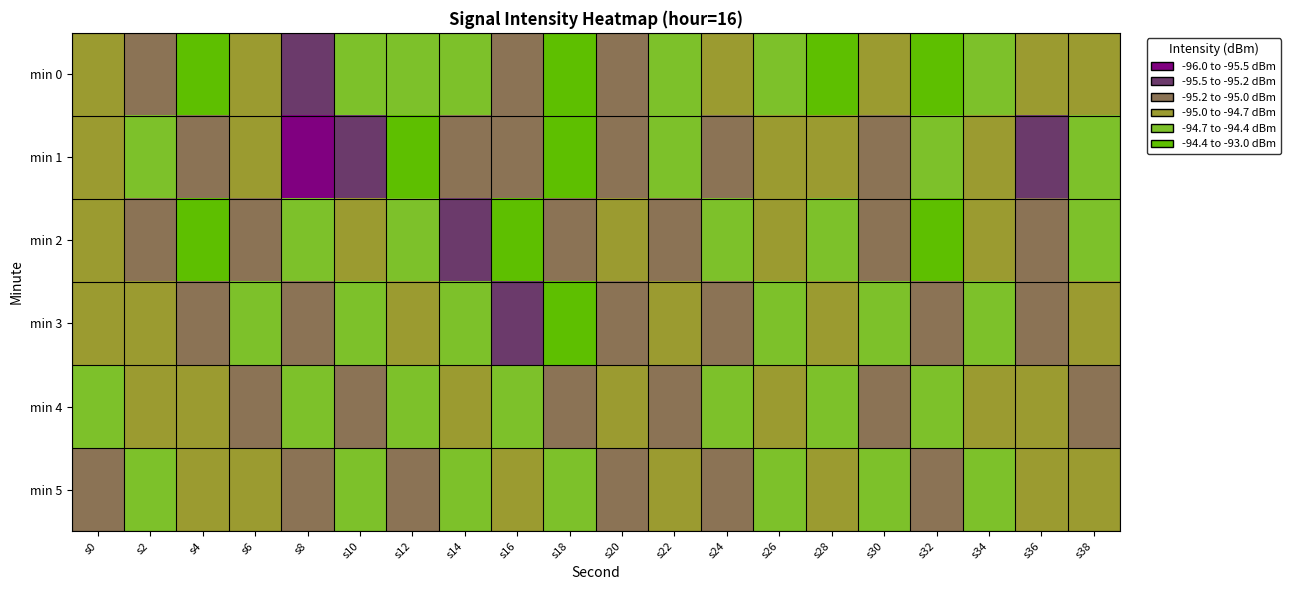

Which series changed the most between s4 and s24?

min 0